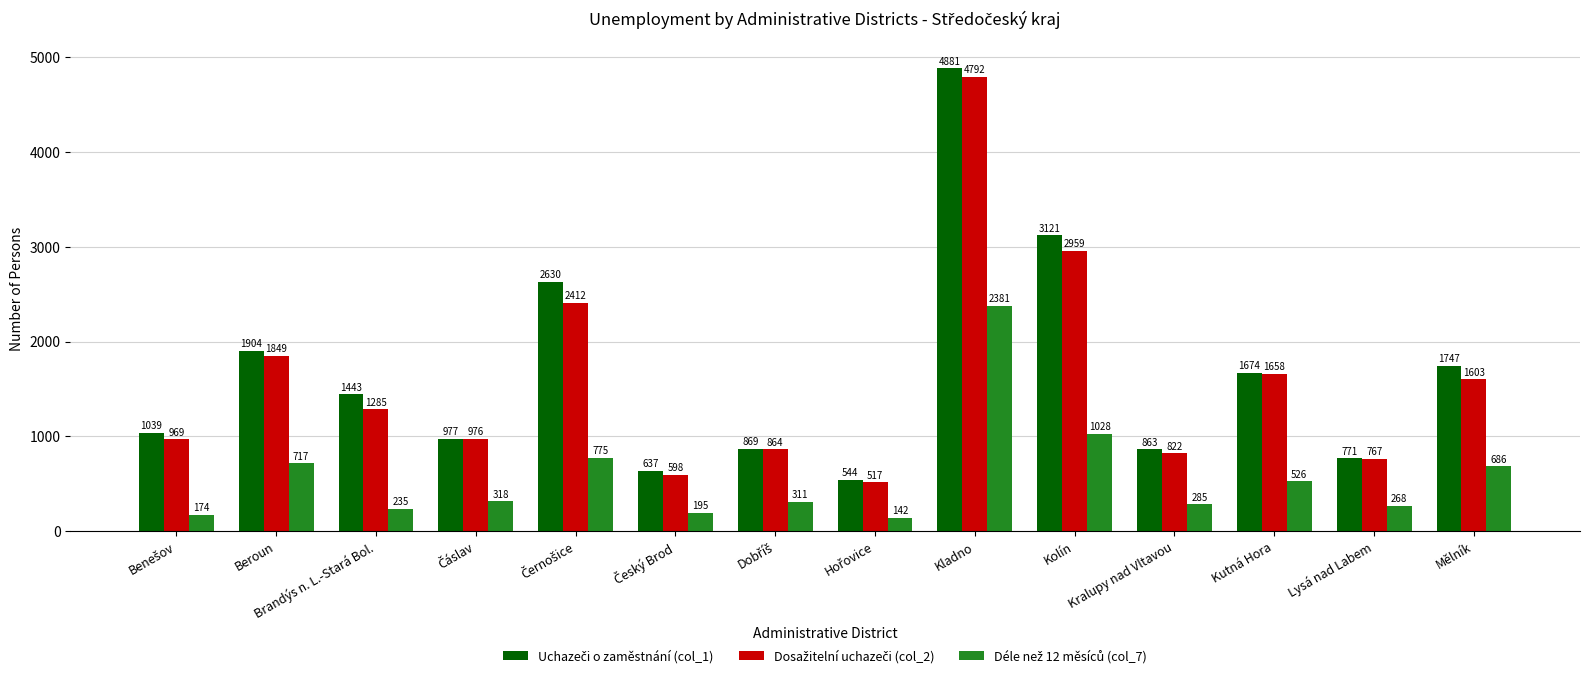

At how many categories does at least one series exceed 443?

14